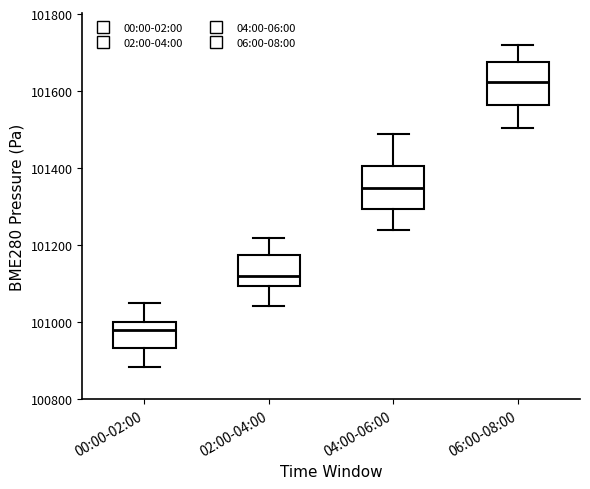

Where does the upper whisker of the box for 02:00-04:00 end on the y-axis? The values are not printed on the chart, so give them approximately, as read against the axis.

101220